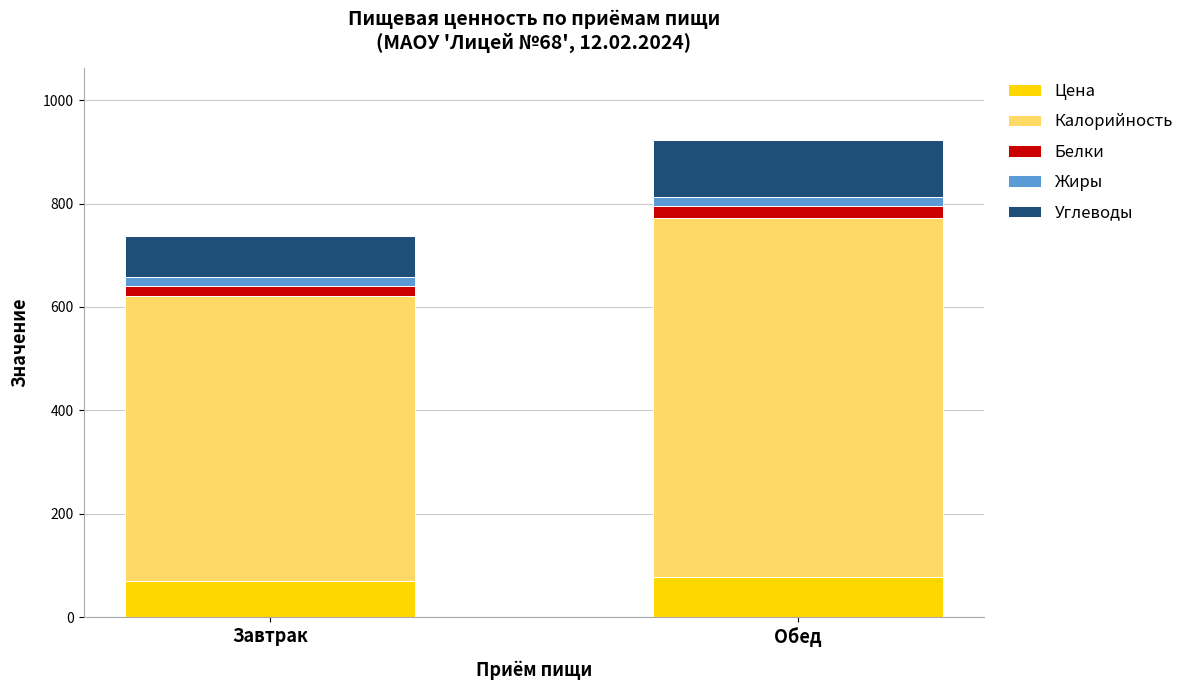

At which category is the sum across all series the highest?

Обед